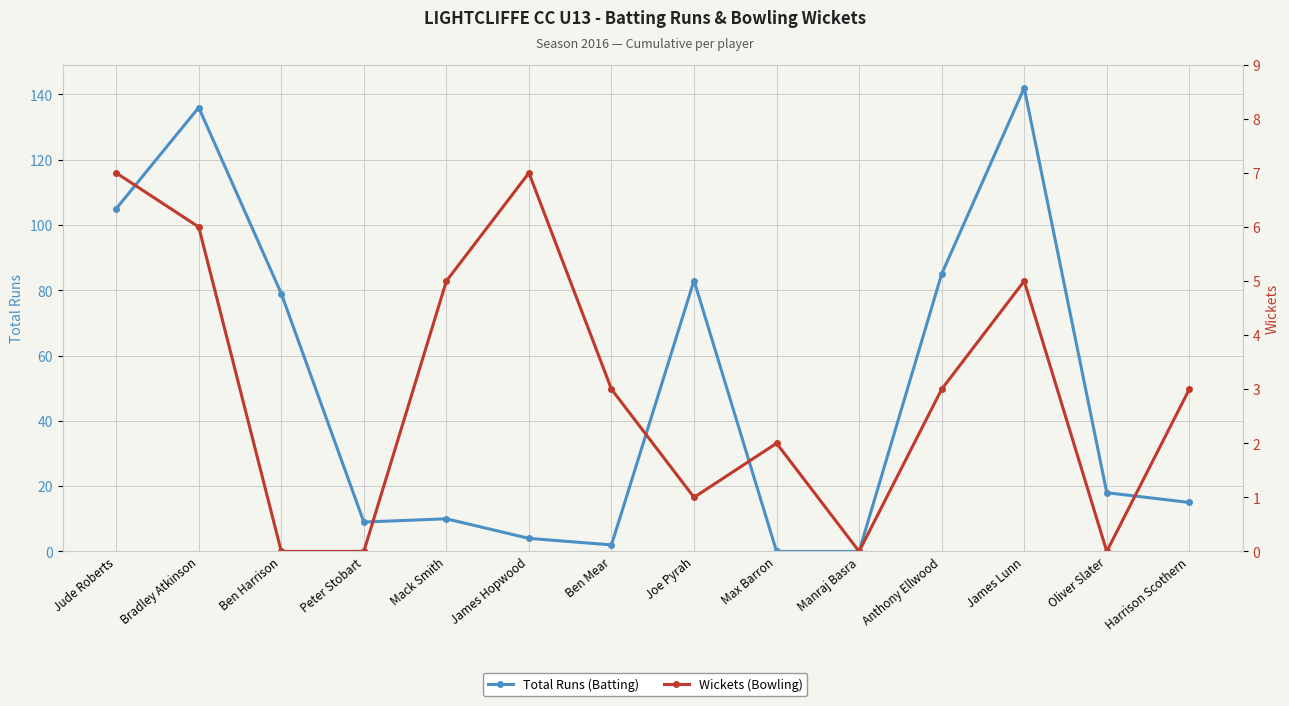

At how many categories does at least one series exceed 69?

6